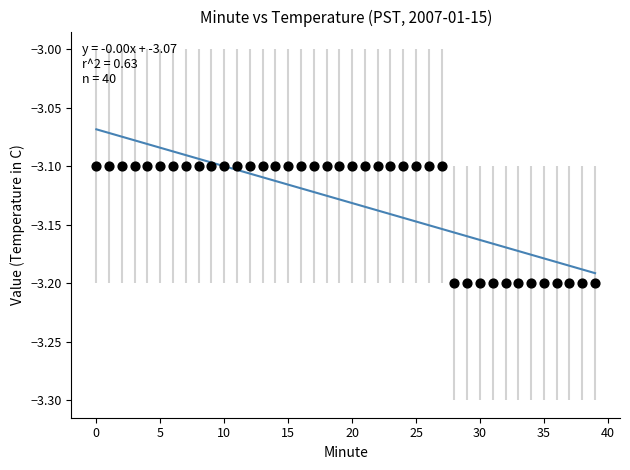

How many data points are displayed?

40